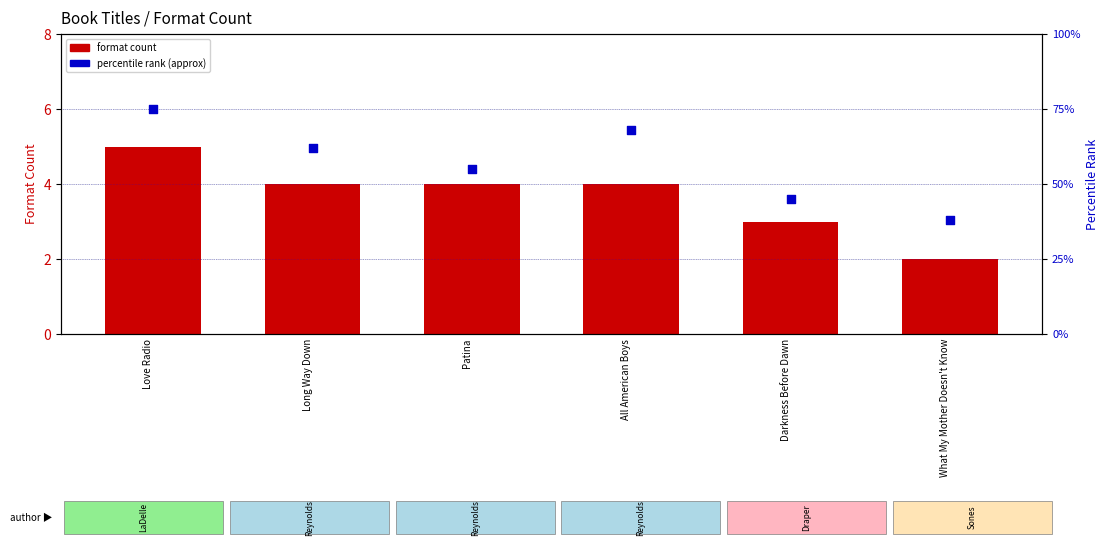

At which category is the sum across all series the highest?

Love Radio